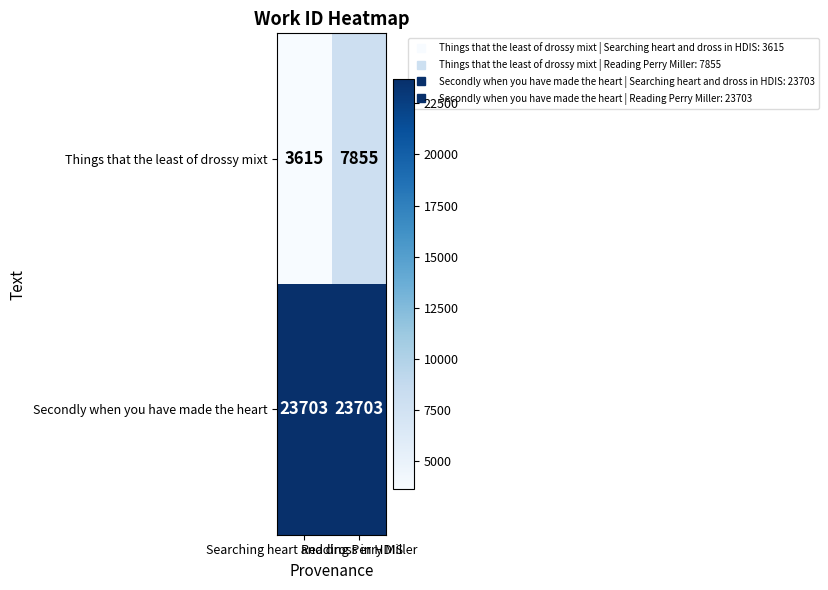

What is the total value across all series at Reading Perry Miller?

31558